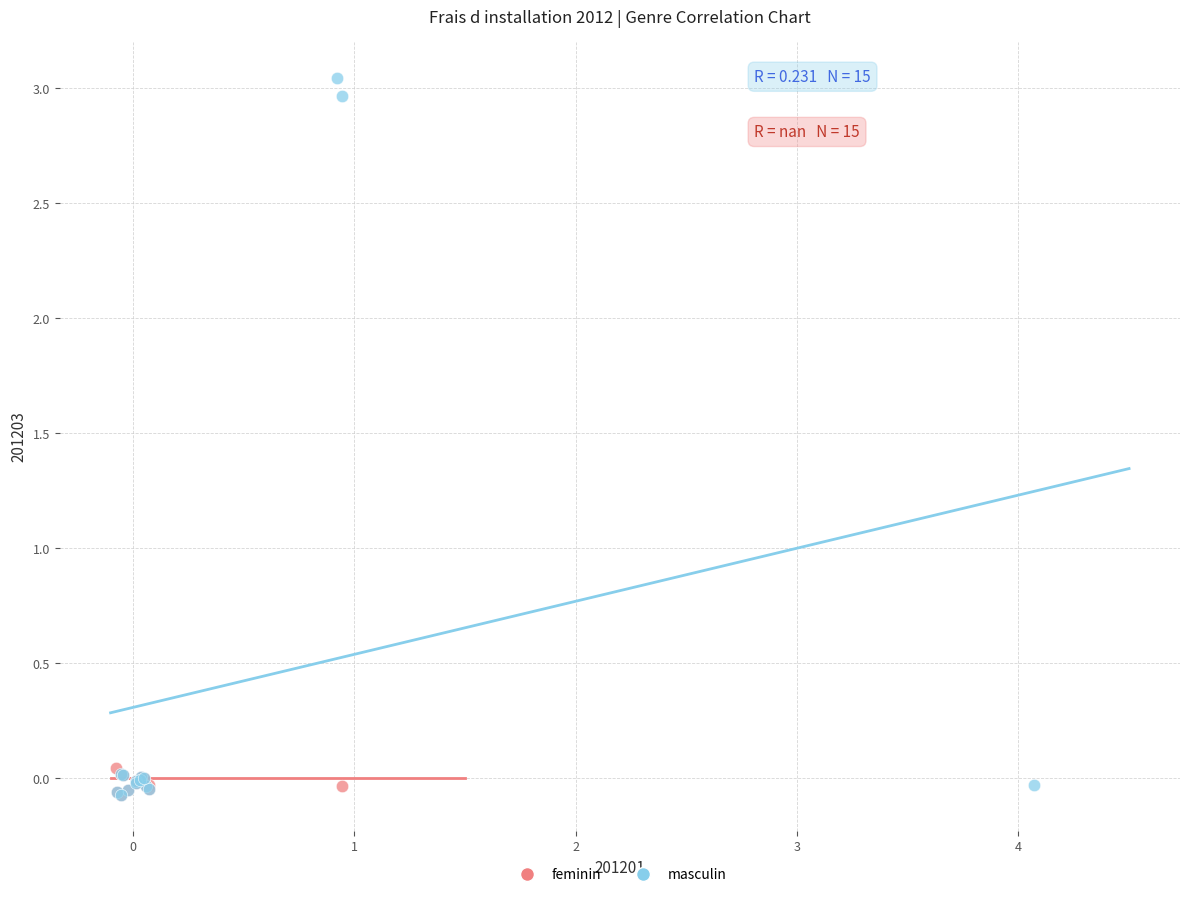

Which series reaches the maximum Y coordinate?

masculin